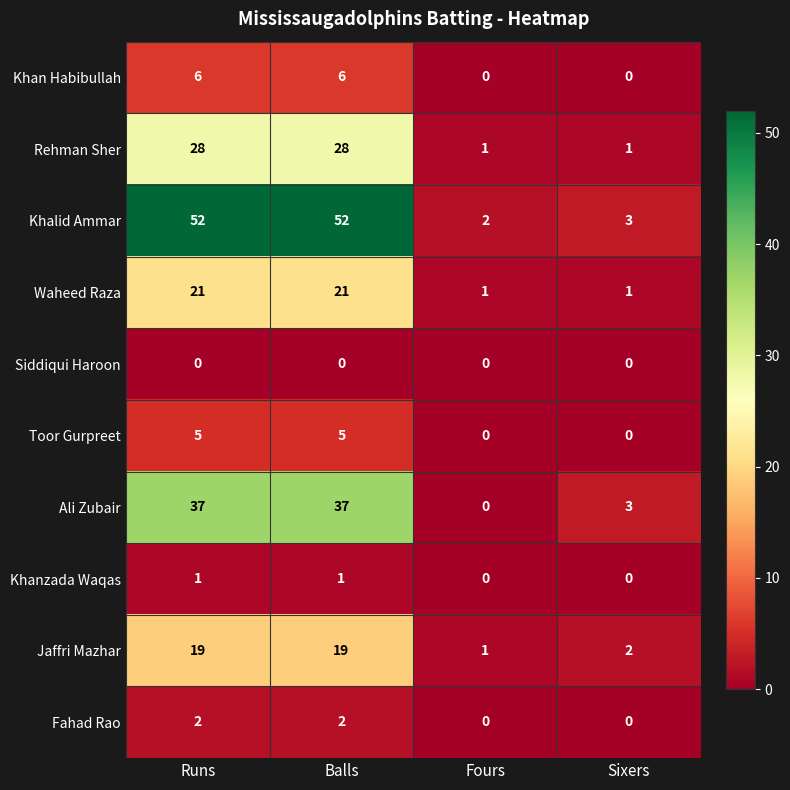

Which series has the largest total across all categories?

Khalid Ammar